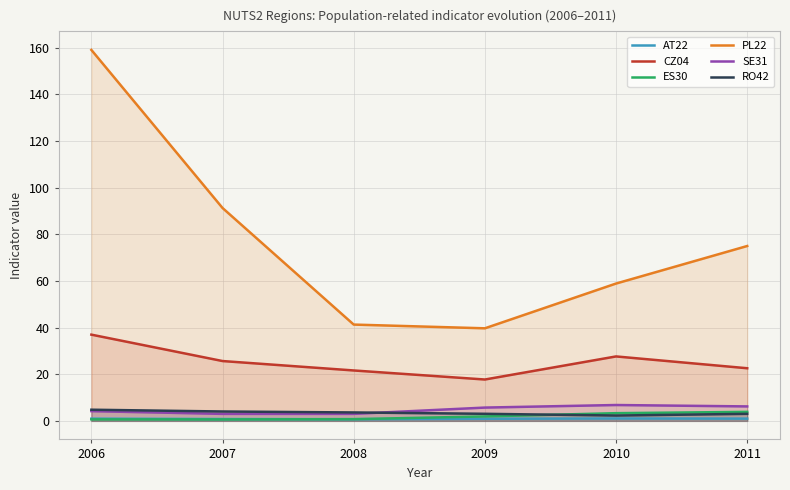

What is the value of the SE31 point at the 3rd from the left?

3.0